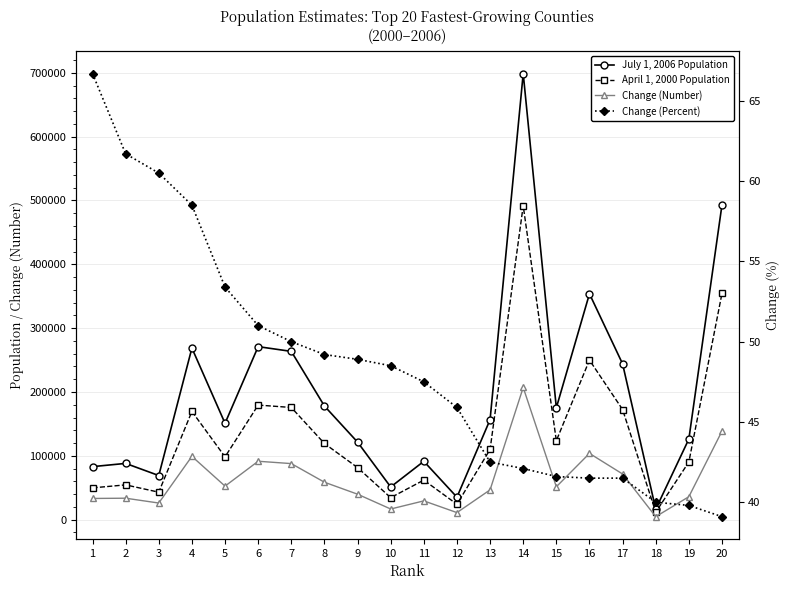

The April 1, 2000 Population series shows 24147.0 at 12. True or false?

True